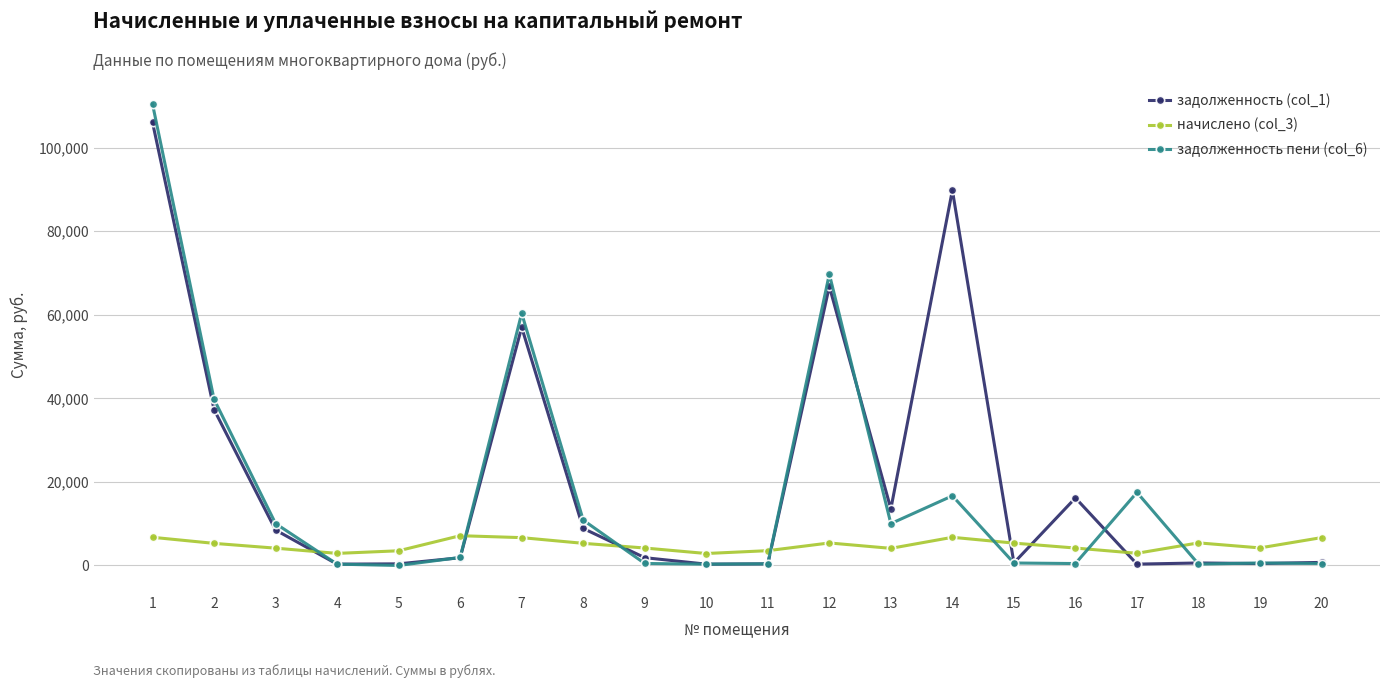

Which series has the largest range (max minus min)?

задолженность пени (col_6)